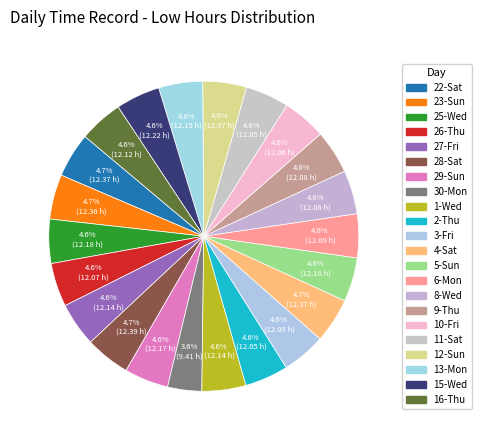

Rank the categories by value from highest to lowest.

28-Sat, 22-Sat, 4-Sat, 23-Sun, 15-Wed, 25-Wed, 5-Sun, 29-Sun, 13-Mon, 27-Fri, 1-Wed, 16-Thu, 6-Mon, 3-Fri, 9-Thu, 26-Thu, 12-Sun, 8-Wed, 10-Fri, 2-Thu, 11-Sat, 30-Mon